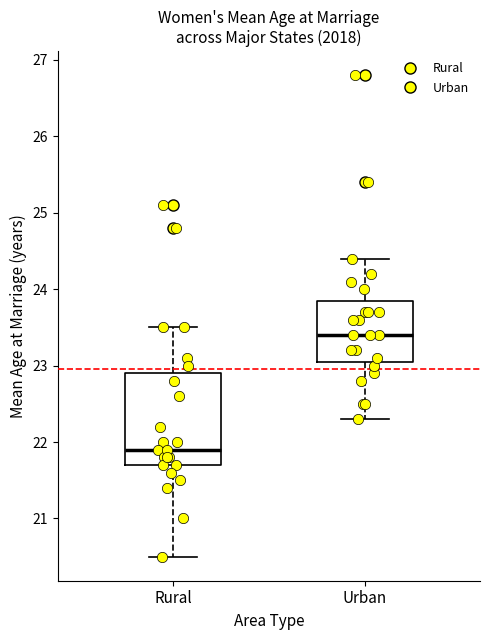

Where does the lower whisker of the box for Rural end on the y-axis? The values are not printed on the chart, so give them approximately, as read against the axis.

20.5